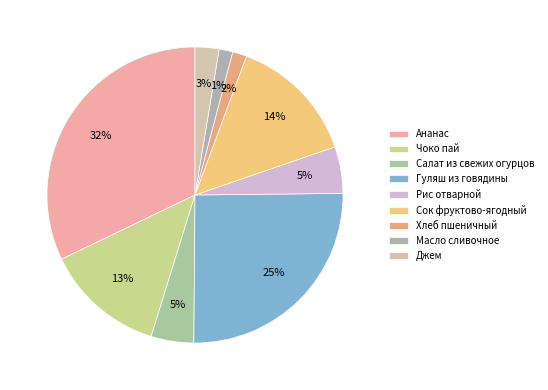

Approximately how many times larger is the value at Чоко пай compared to Рис отварной?

2.6